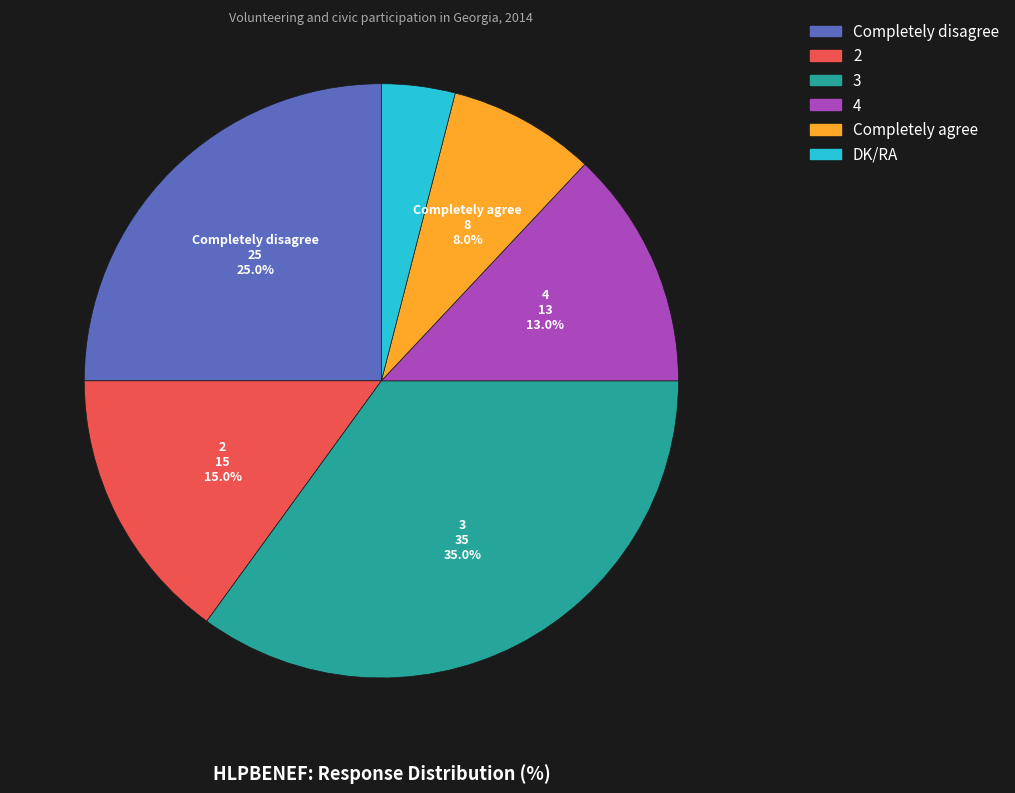

How many segments does this pie chart have?

6